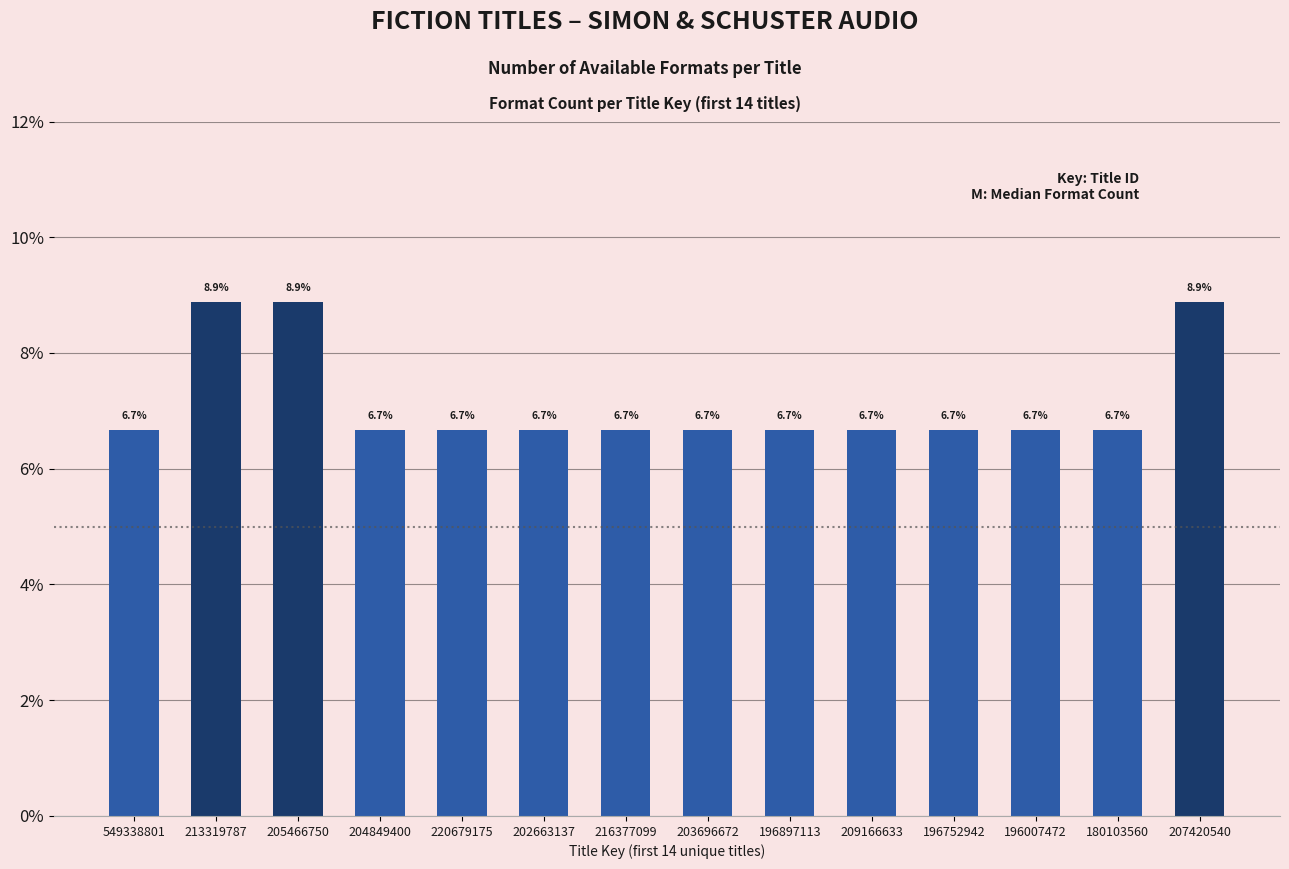

Reading left to right, what are all the values shown in this chart?

549338801=6.7	213319787=8.9	205466750=8.9	204849400=6.7	220679175=6.7	202663137=6.7	216377099=6.7	203696672=6.7	196897113=6.7	209166633=6.7	196752942=6.7	196007472=6.7	180103560=6.7	207420540=8.9